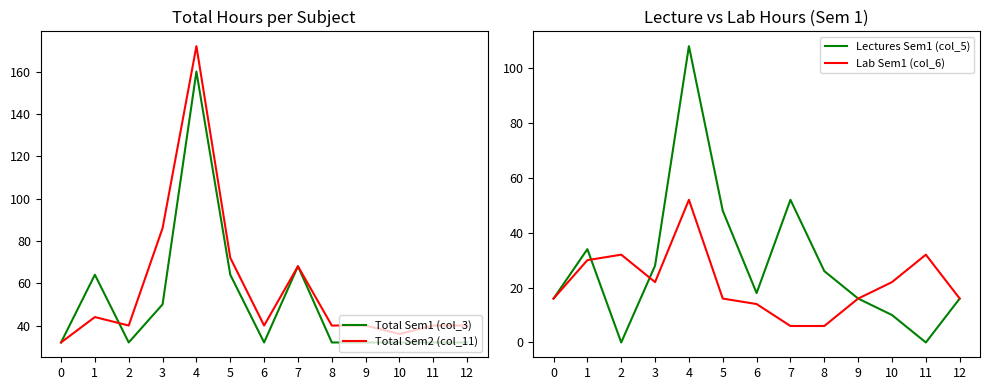

Which series has the largest range (max minus min)?

Total Sem2 (col_11)